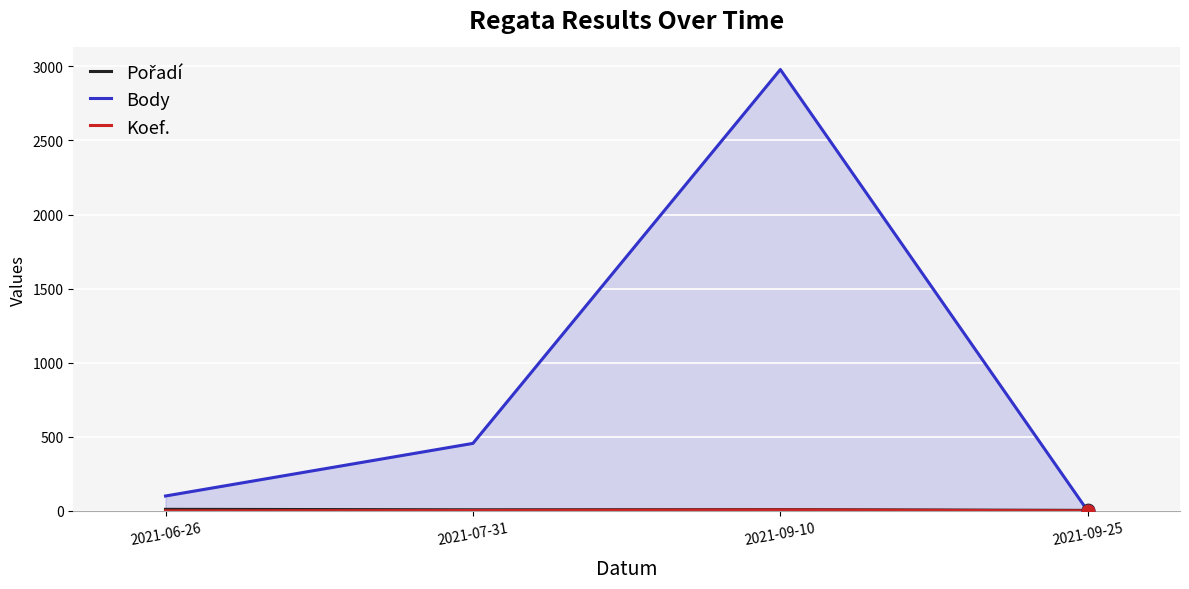

Is the value of Pořadí at 2021-09-10 greater than the value of Koef. at 2021-07-31?

Yes